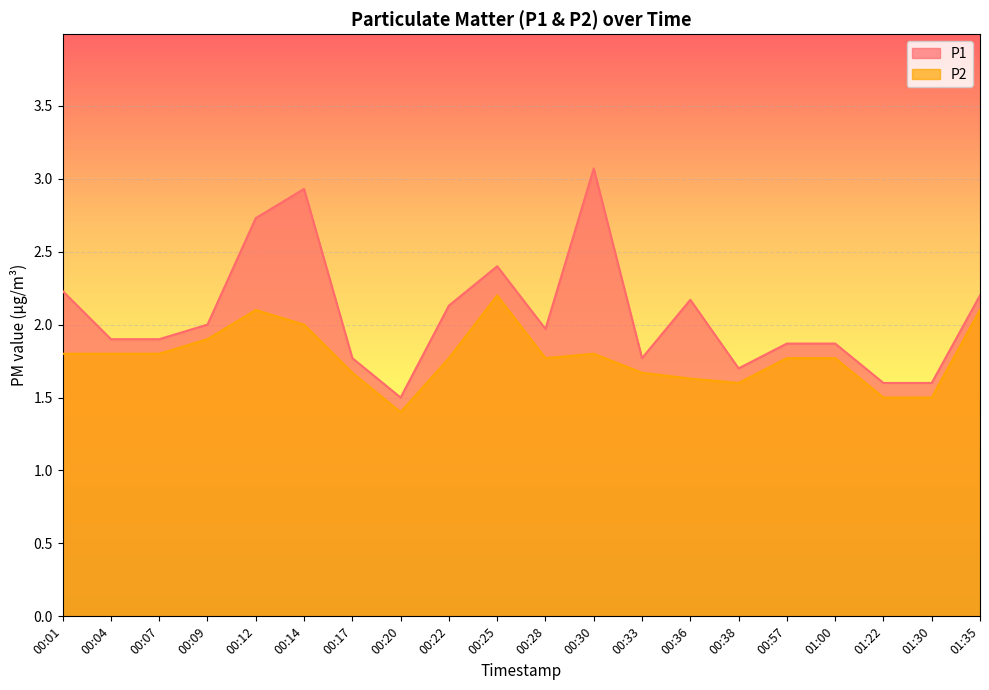

Reading left to right, transcribe all the data shown in this chart.

P1: 2.2	1.9	1.9	2.0	2.7	2.9	1.8	1.5	2.1	2.4	2.0	3.1	1.8	2.2	1.7	1.9	1.9	1.6	1.6	2.2
P2: 1.8	1.8	1.8	1.9	2.1	2.0	1.7	1.4	1.8	2.2	1.8	1.8	1.7	1.6	1.6	1.8	1.8	1.5	1.5	2.1